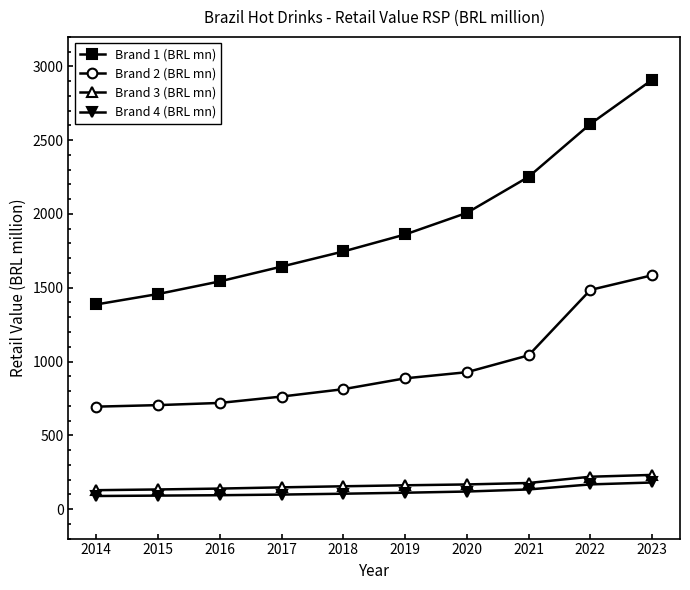

What is the difference between the second highest and second lowest values in the Brand 3 (BRL mn) series?

86.4